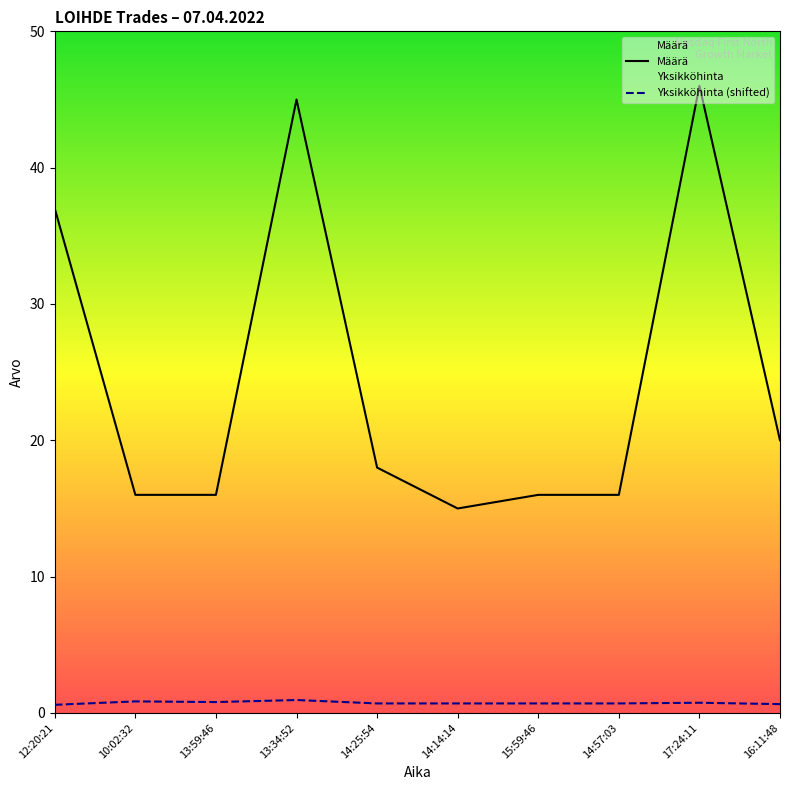

What is the value of the Yksikköhinta (shifted) point at the 3rd from the left?

0.8